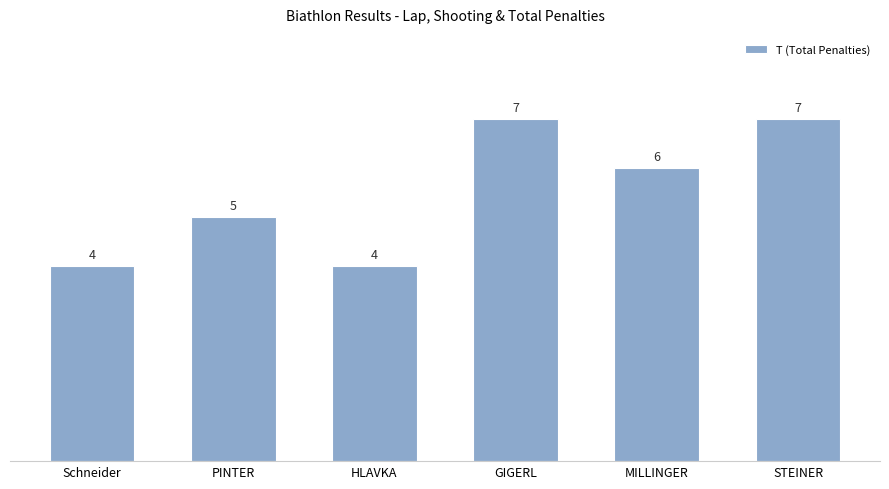

Count the number of data series in this chart.

1